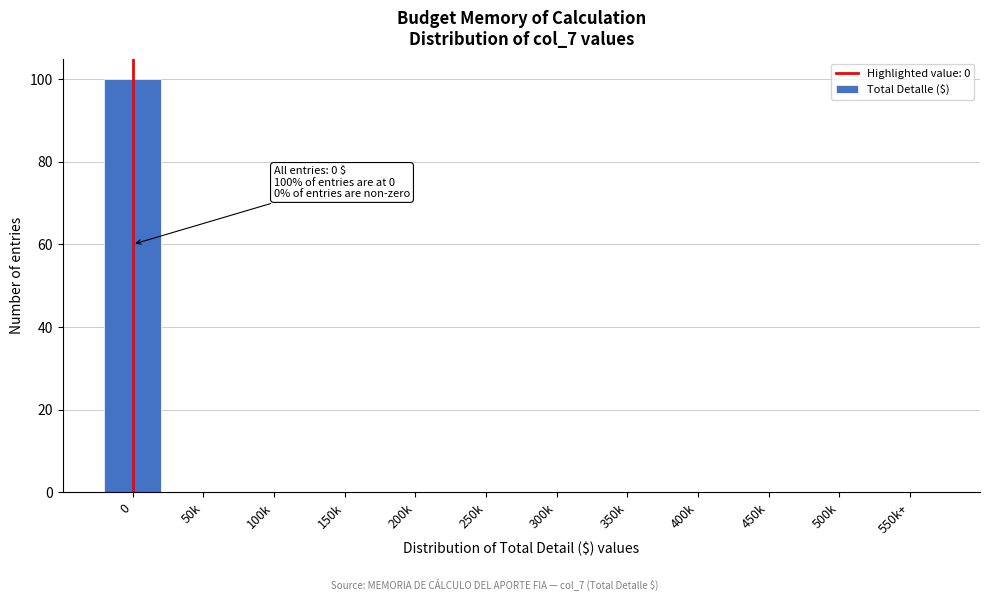

Reading left to right, list all the values displayed in this chart.

0=100	50k=0	100k=0	150k=0	200k=0	250k=0	300k=0	350k=0	400k=0	450k=0	500k=0	550k+=0